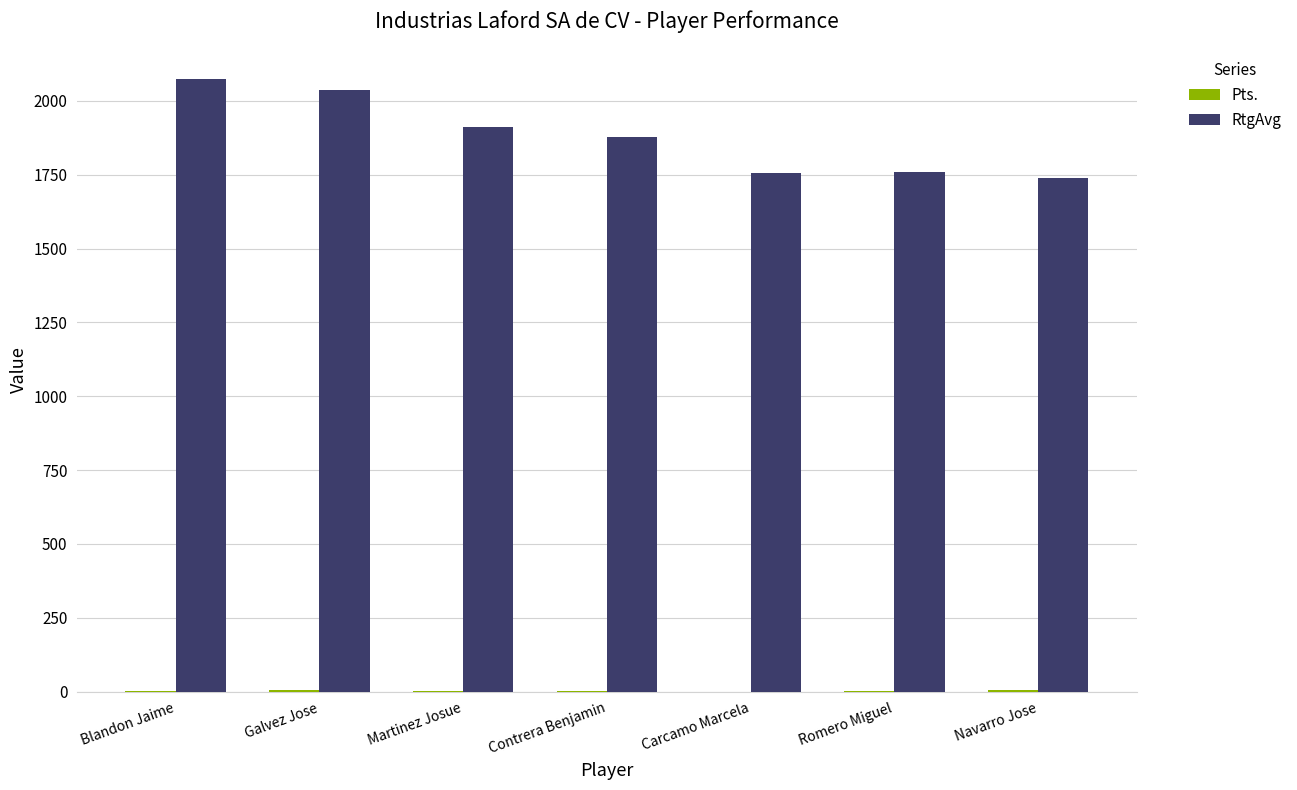

Which series has the largest total across all categories?

RtgAvg